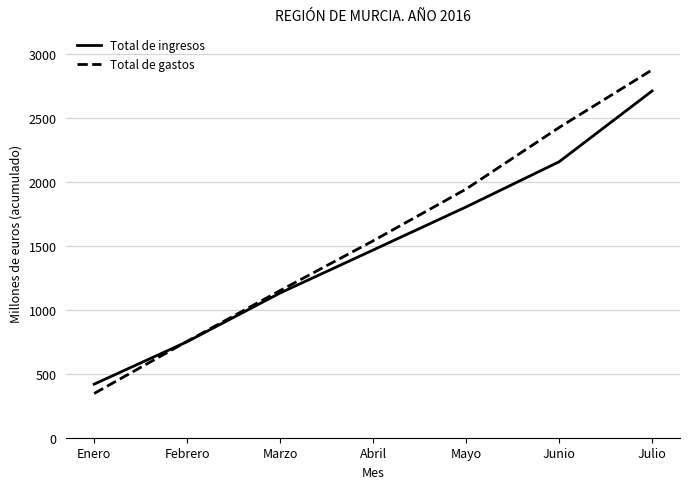

What is the highest value of the Total de ingresos series?

2712